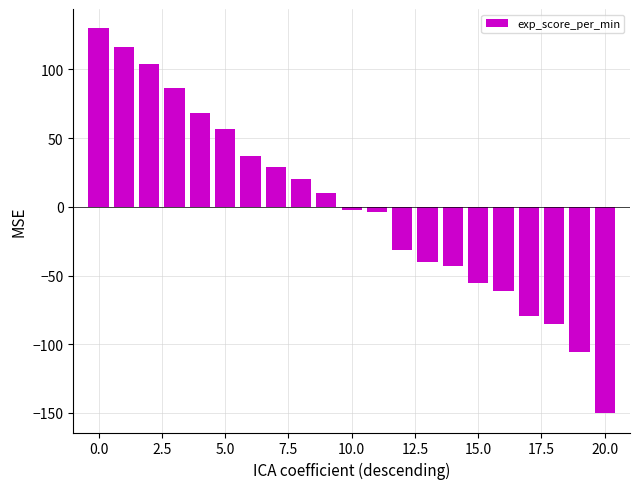

What is the maximum value shown in the chart?

130.0